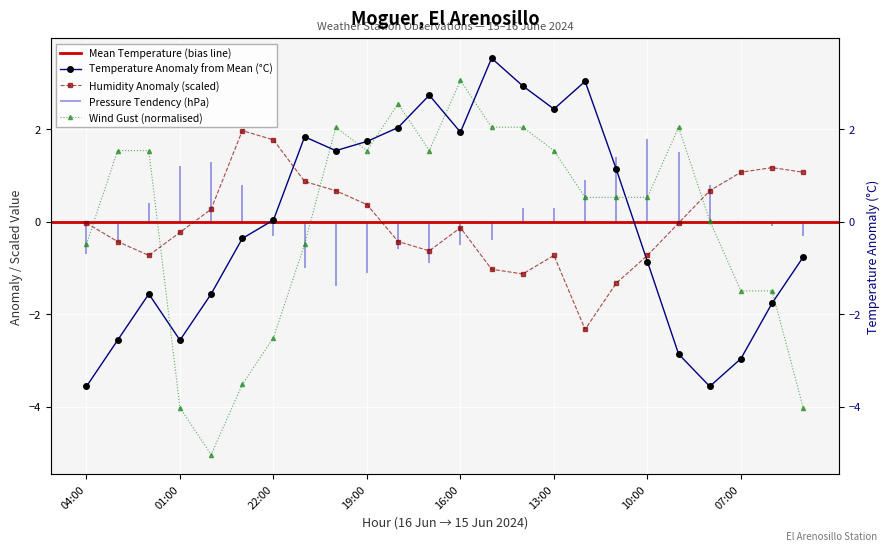

At 02:00, list the series in order from largest to smallest.

Ratxa (km/h), Humitat (%), Temperatura (°C)